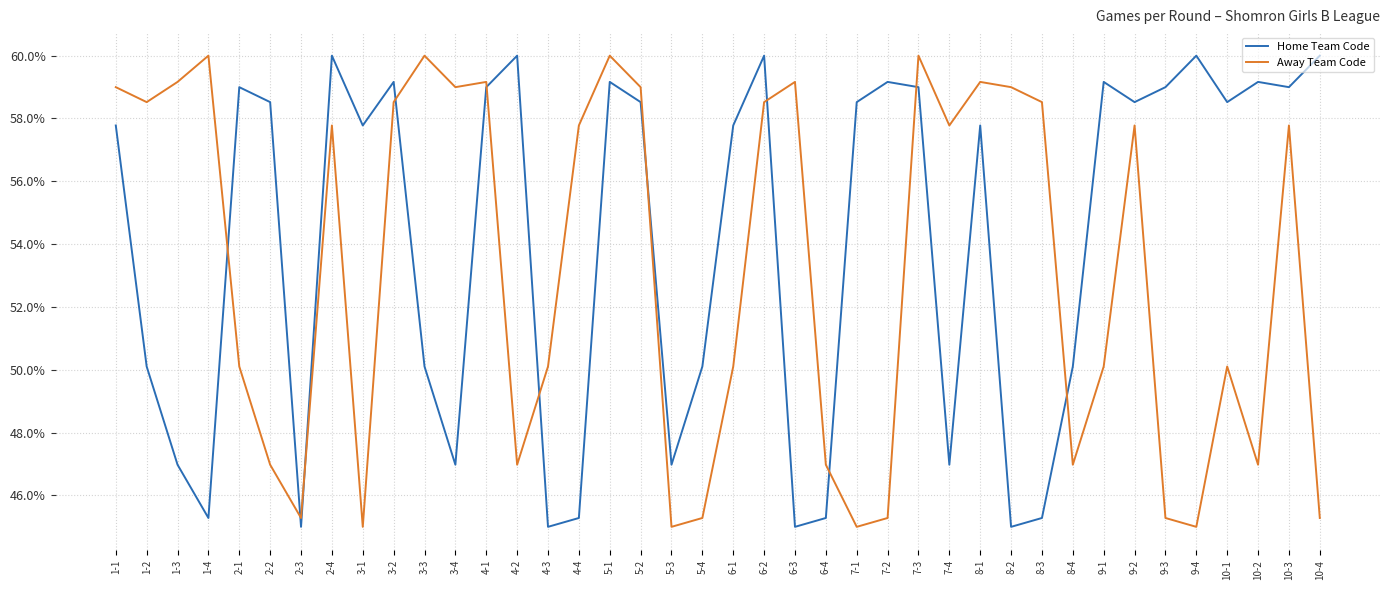

How many times do Home Team Code and Away Team Code cross each other?

11